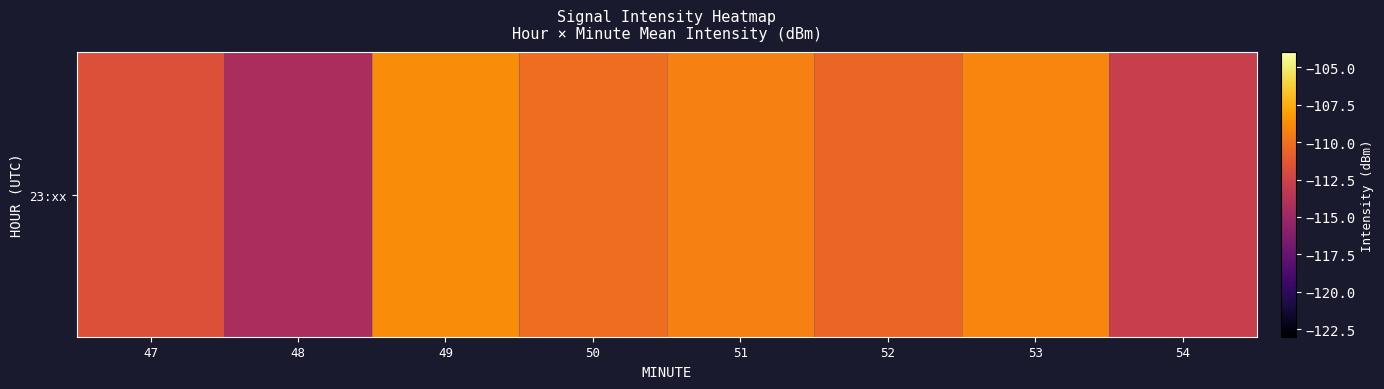

Which label corresponds to the largest value in the chart?

49